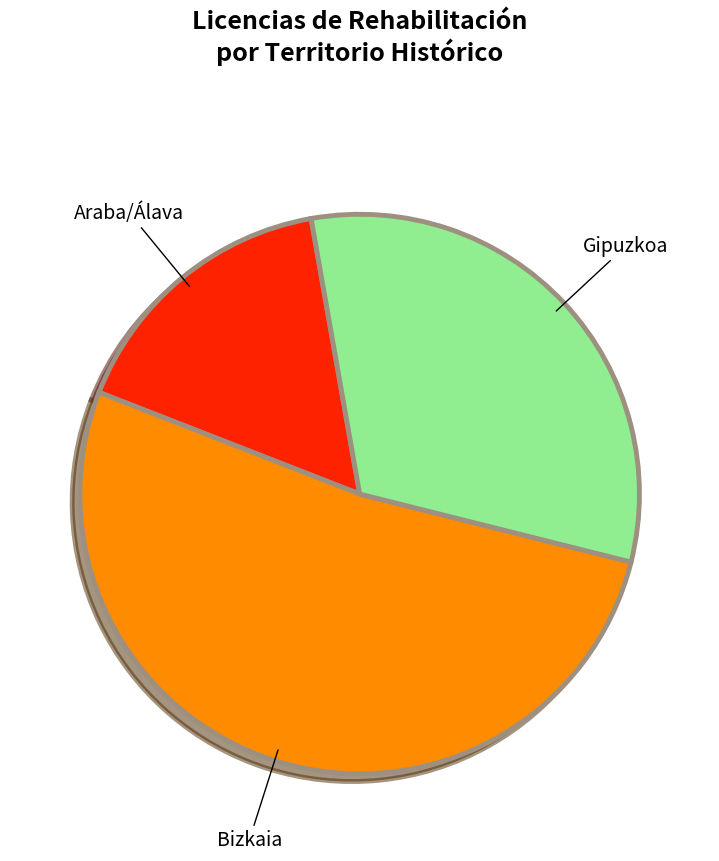

Is there a majority slice in this chart?

Yes